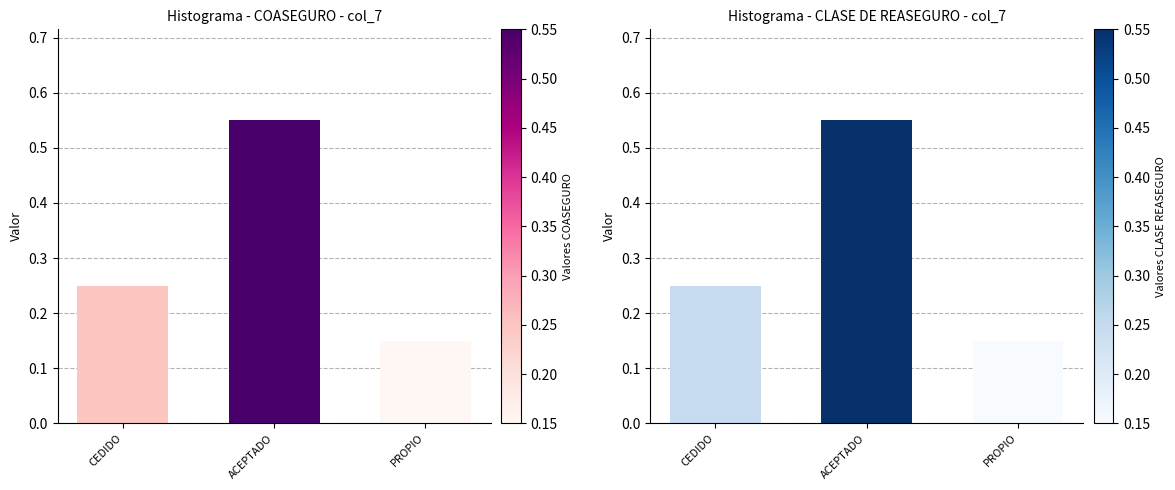

What is the difference between the maximum and minimum values?

0.4